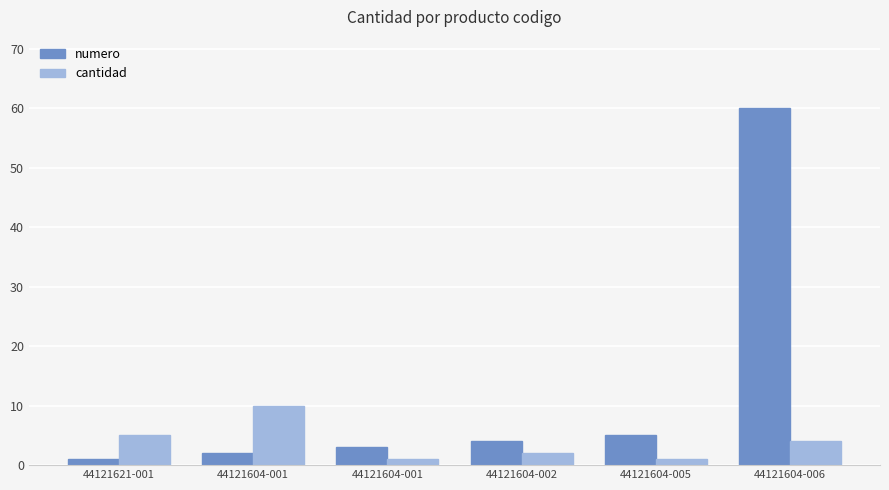

How many data points in numero are less than 4?

3